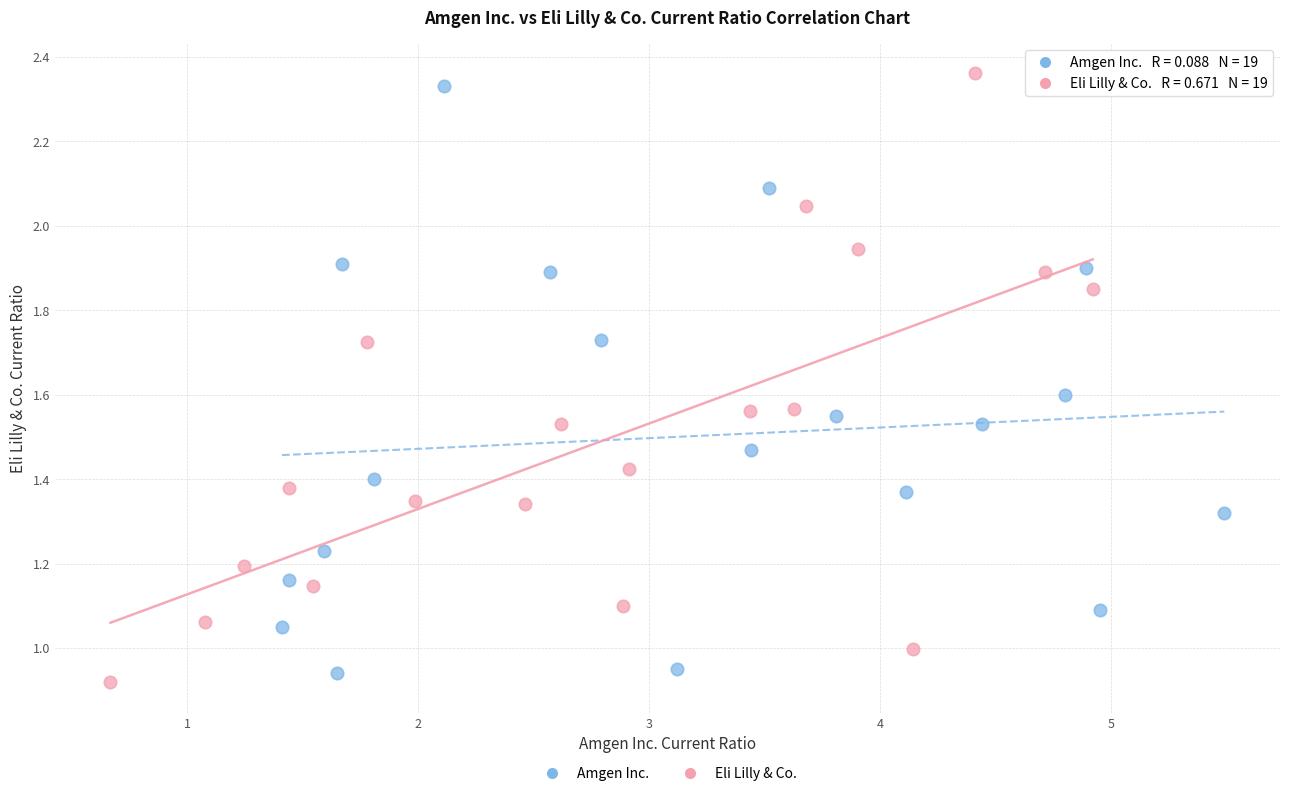

Which series has the largest Y range (max minus min)?

Eli Lilly & Co.